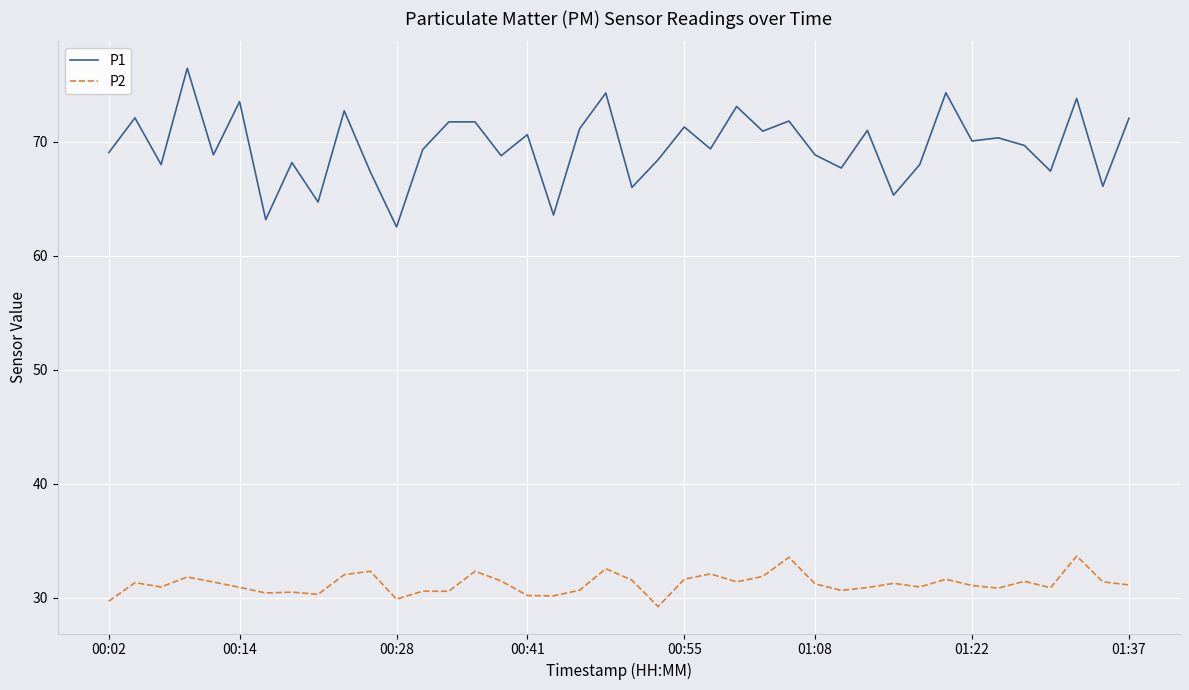

What is the difference between the maximum and minimum values in the P1 series?

13.9